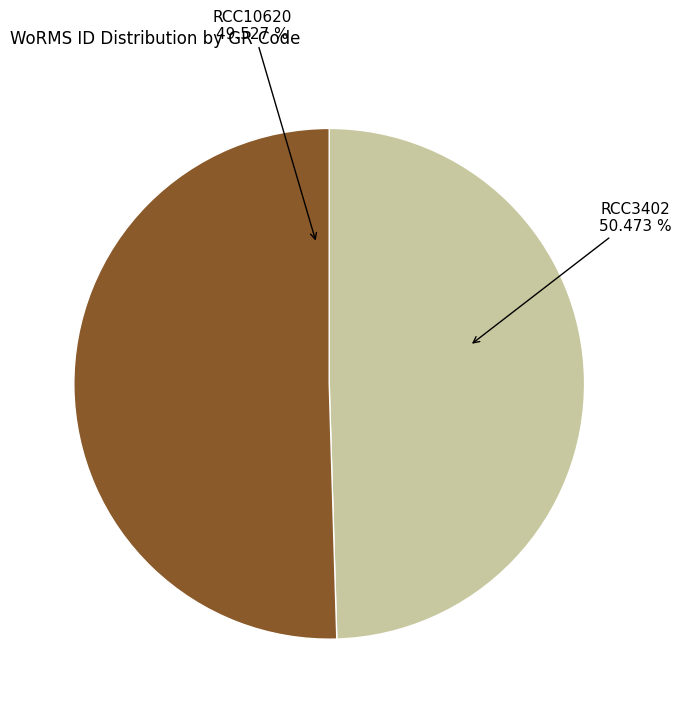

True or false: RCC3402 accounts for 50% of the total.

True